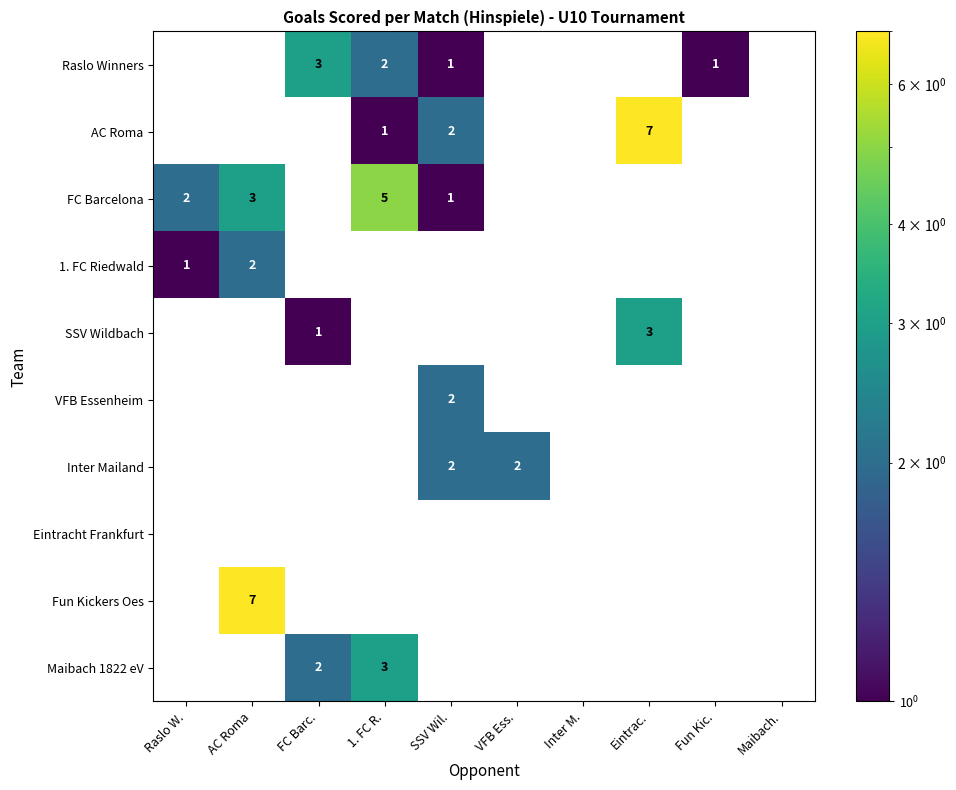

Is the value of Raslo Winners at 1. FC R. greater than the value of SSV Wildbach at VFB Ess.?

Yes